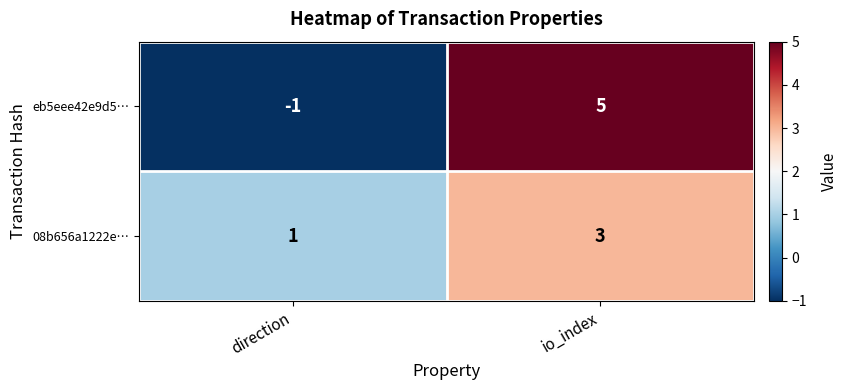

List the labels in order of 08b656a1222e… value, smallest first.

direction, io_index